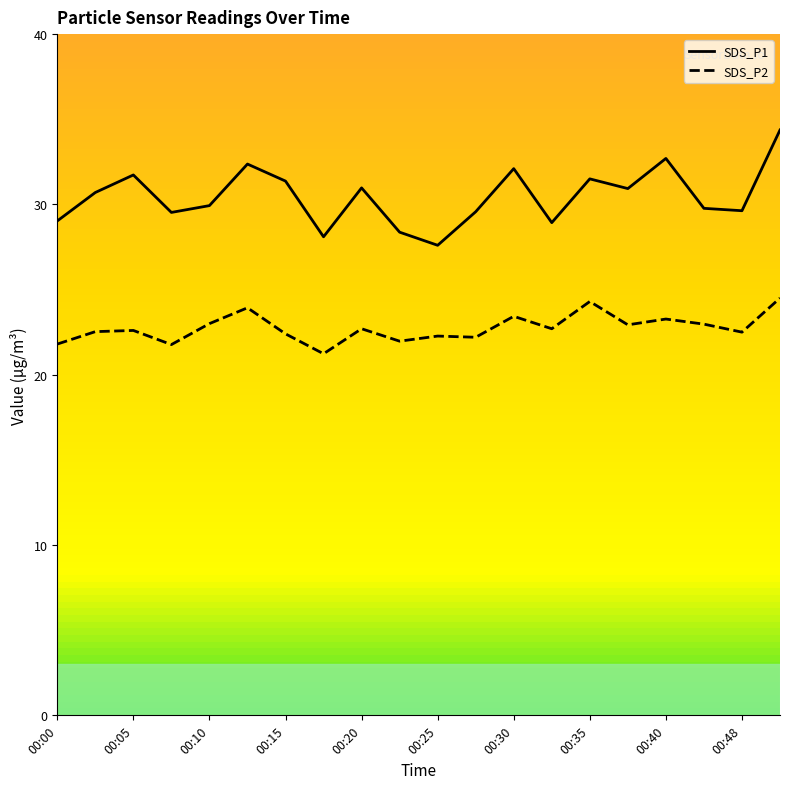

Between 00:18 and 00:28, which series saw the biggest shift?

SDS_P1